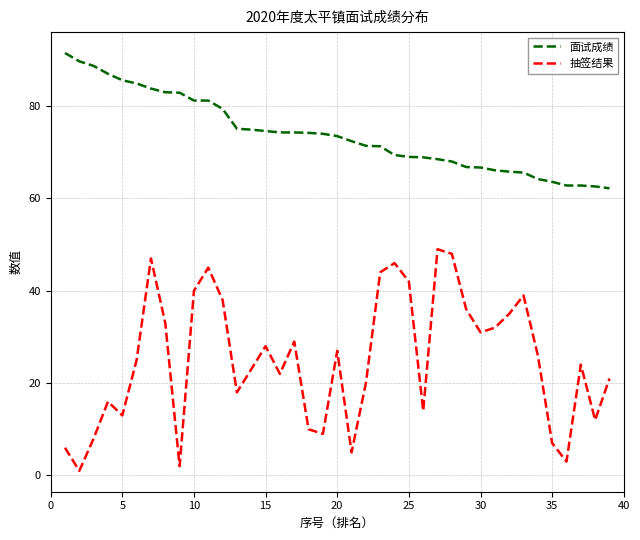

What is the difference between the second highest and second lowest values in the 抽签结果 series?

46.0